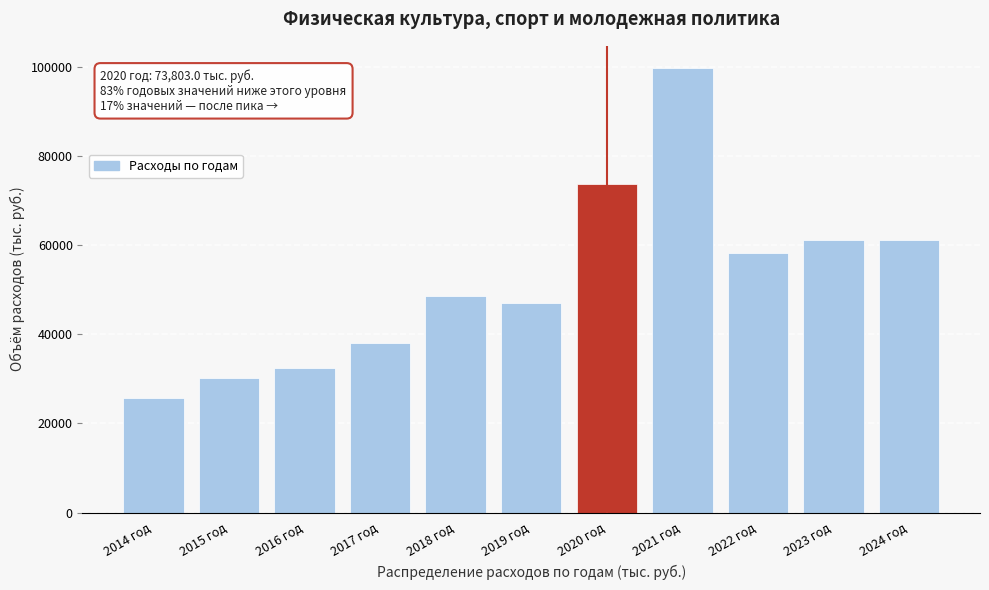

Reading left to right, list all the values displayed in this chart.

25745.1	30198.4	32554.9	38095.9	48615.4	47095.0	73803.0	99874.3	58237.4	61111.2	61111.2